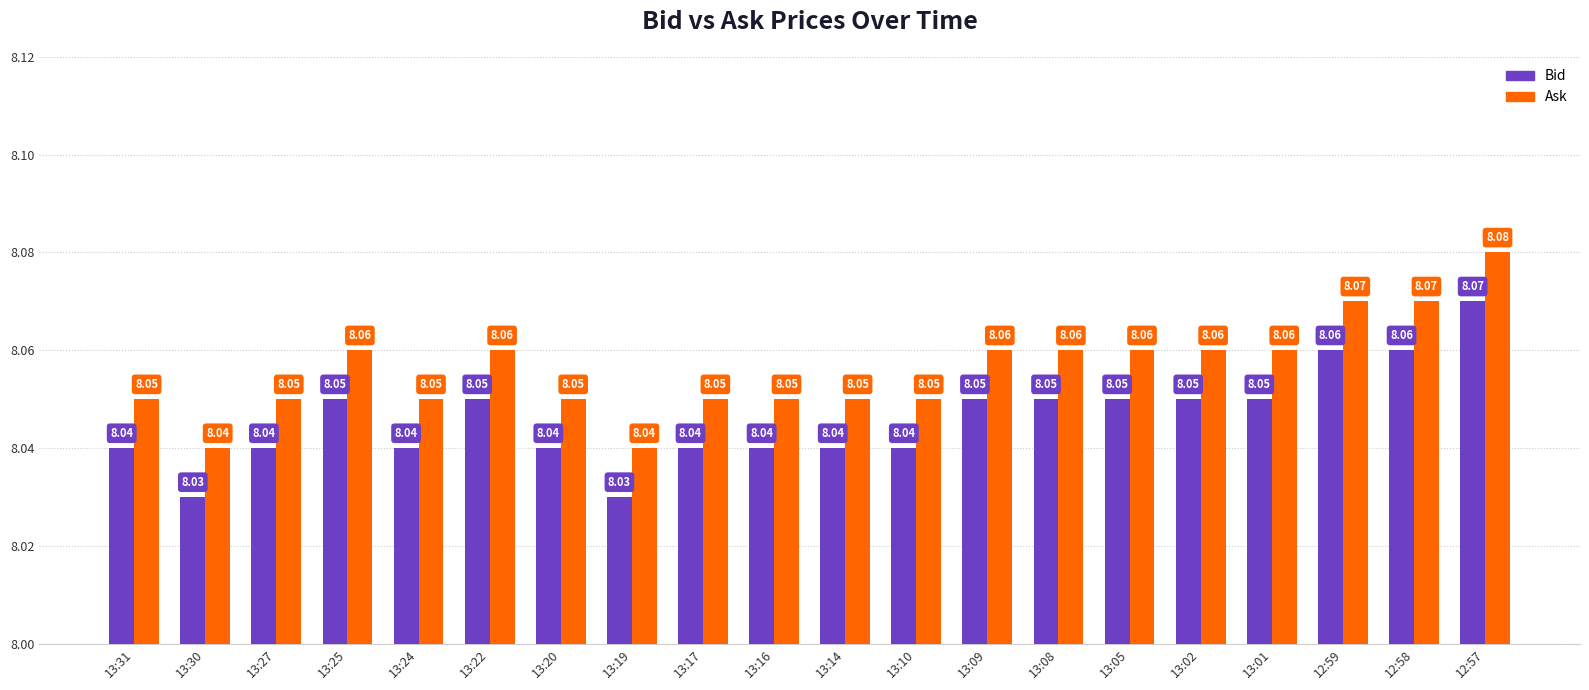

What position from the left is 13:27?

3